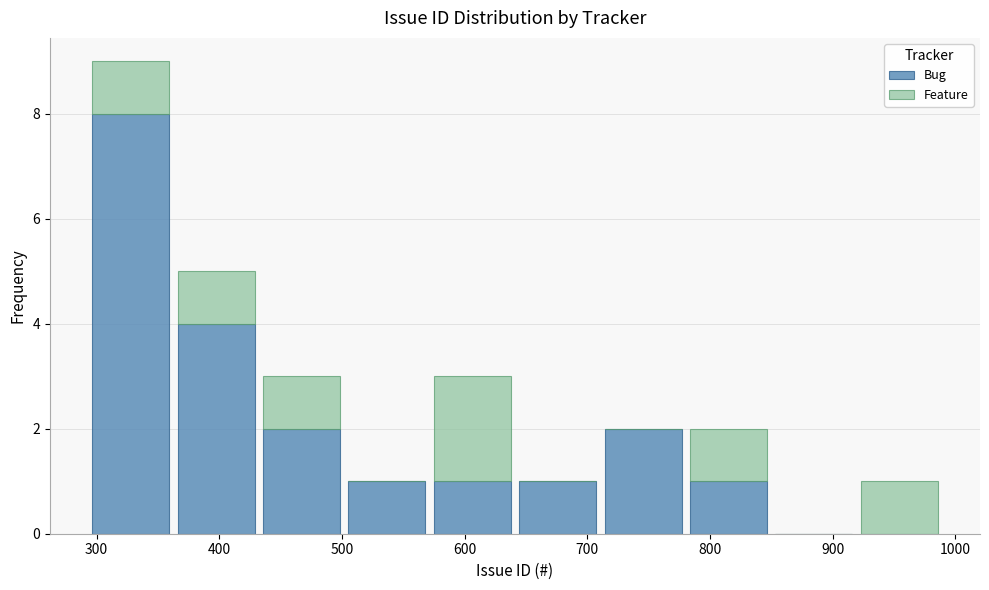

Reading left to right, transcribe this chart: for each stacked bar, give the range it covers on the x-axis and its total height. Neither the bar edges nor the heights are printed on the chart, so give them approximately, as read against the axes.

290 to 360: 9
360 to 430: 5
430 to 500: 3
500 to 570: 1
570 to 640: 3
640 to 710: 1
710 to 780: 2
780 to 850: 2
850 to 920: 0
920 to 990: 1